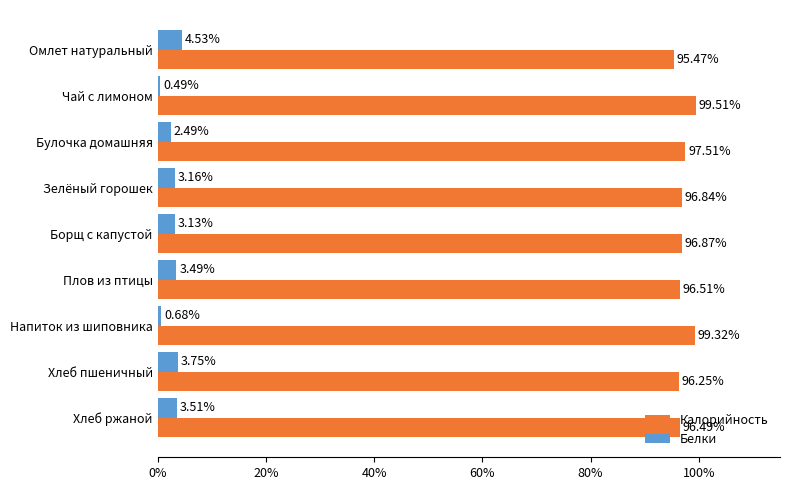

What is the difference between the highest and lowest values at Хлеб ржаной?

93.0